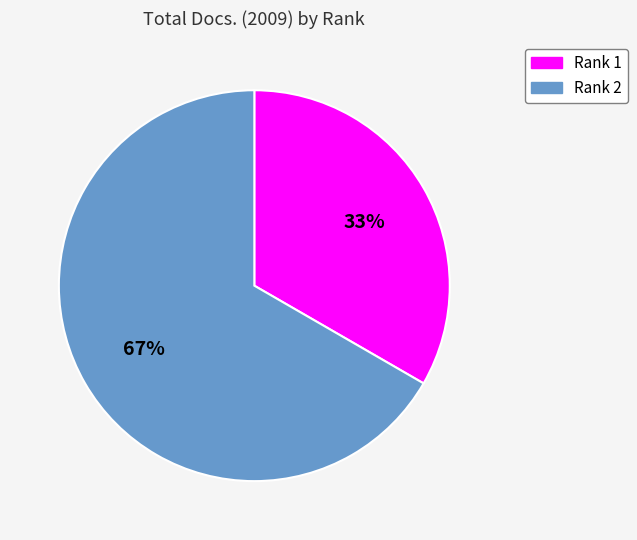

Is it true that Rank 1 is 33% of the pie?

True